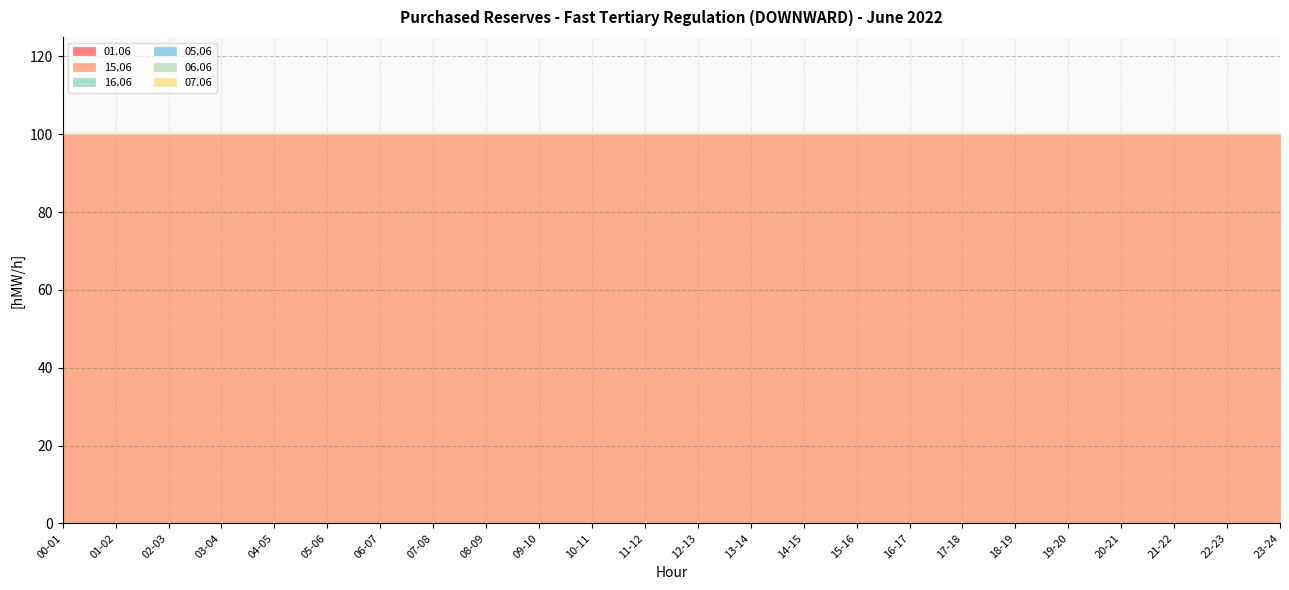

What is the total value across all series at 05-06?

100